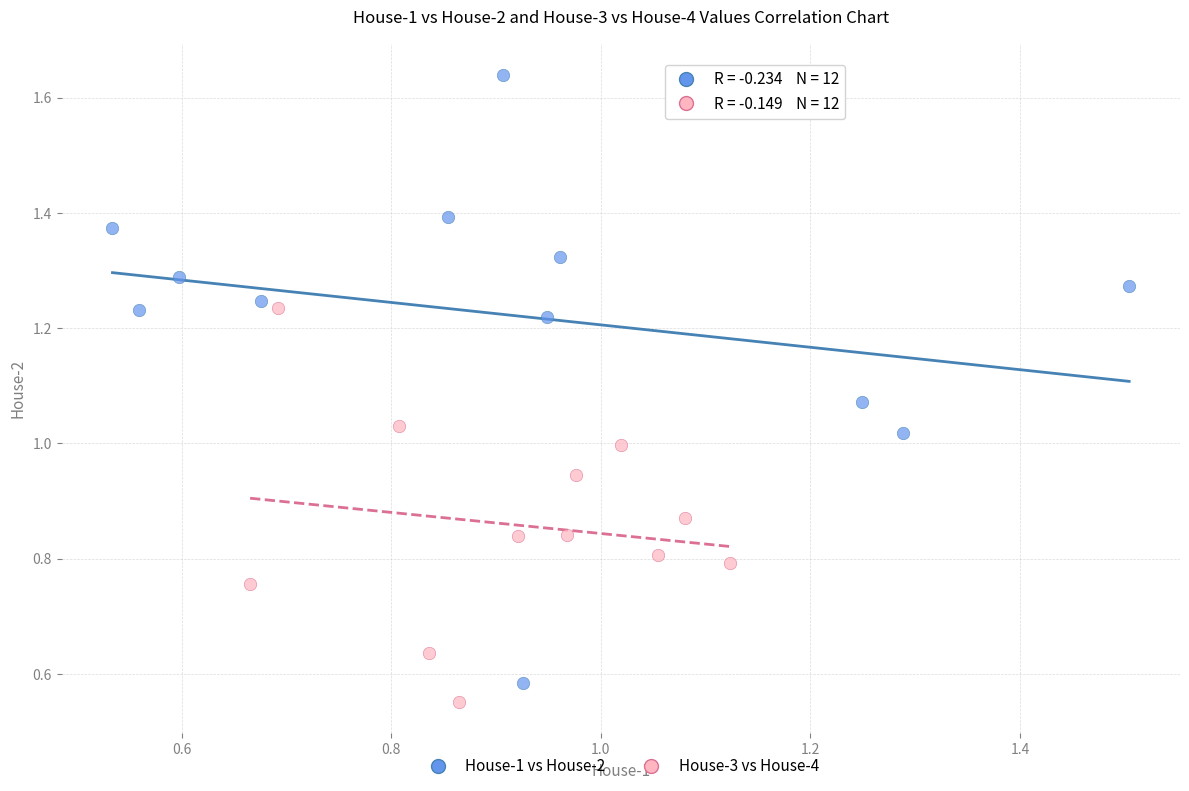

What are all the series names shown in the legend?

House-1 vs House-2, House-3 vs House-4